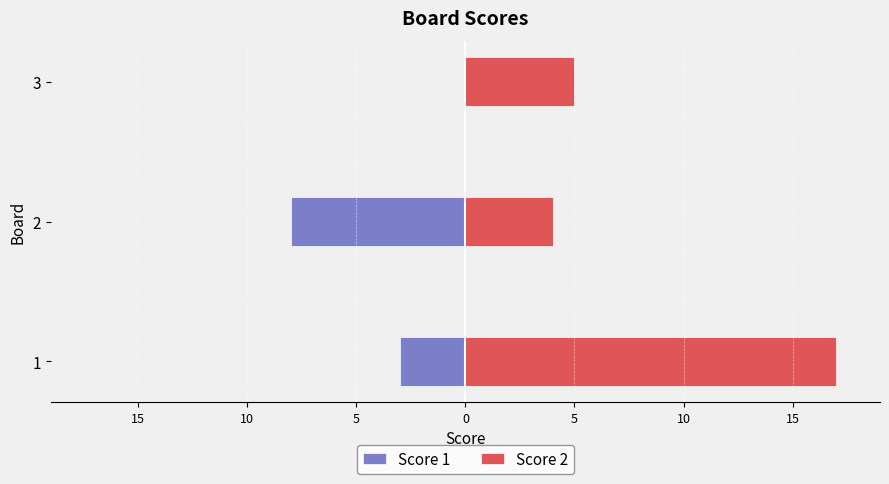

Reading right to left, list all the values displayed in this chart.

Score 1: 0	-8	-3
Score 2: 5	4	17